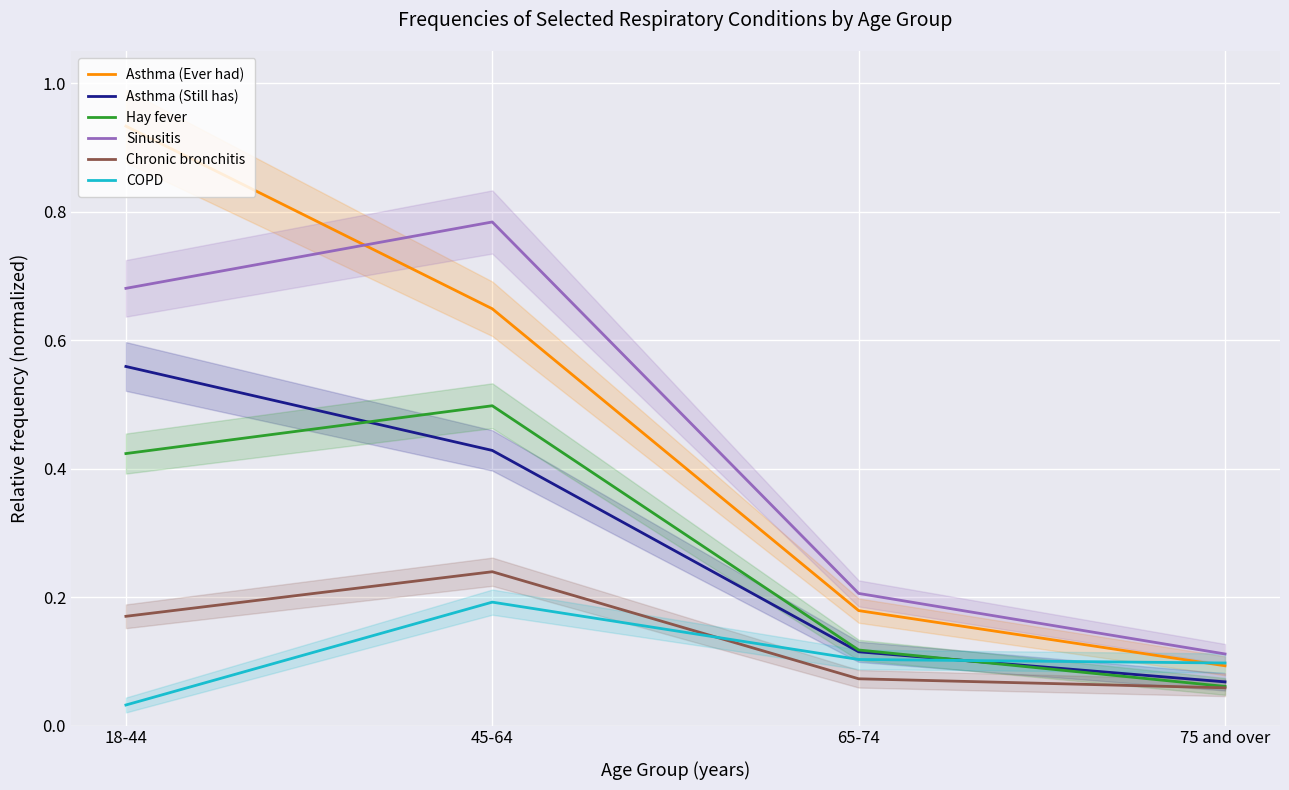

The Asthma (Ever had) series shows 0.1 at 75 and over. True or false?

False